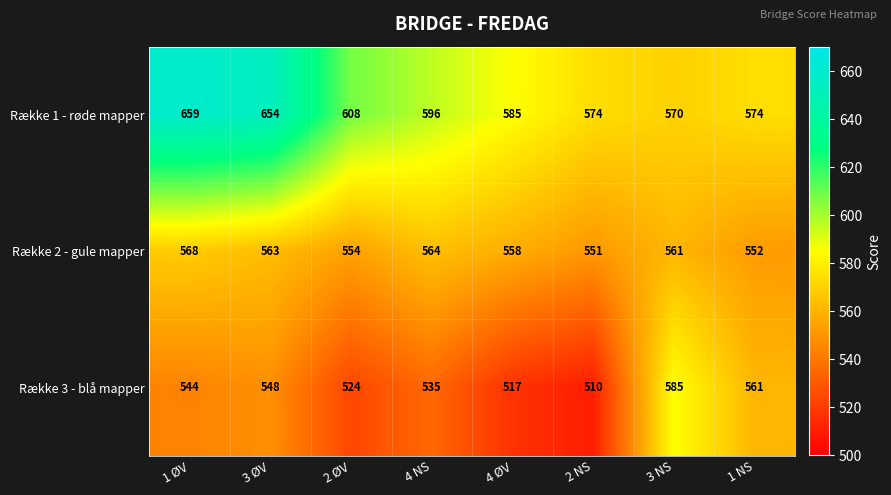

Reading left to right, extract all data points from this chart.

Række 1 - røde mapper: 659	654	608	596	585	574	570	574
Række 2 - gule mapper: 568	563	554	564	558	551	561	552
Række 3 - blå mapper: 544	548	524	535	517	510	585	561